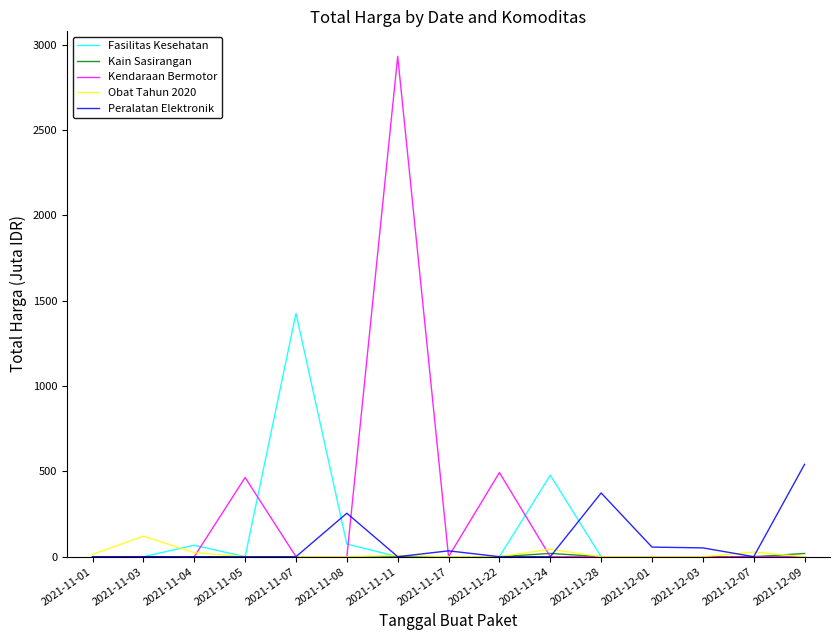

Between 2021-11-22 and 2021-12-03, which series saw the biggest shift?

Kendaraan Bermotor